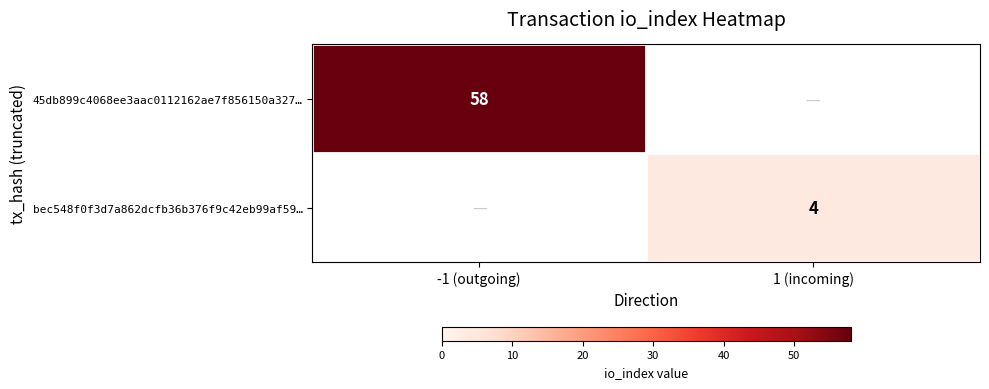

The 45db899c4068ee3aac0112162ae7f856150a327… series shows 23 at -1 (outgoing). True or false?

False